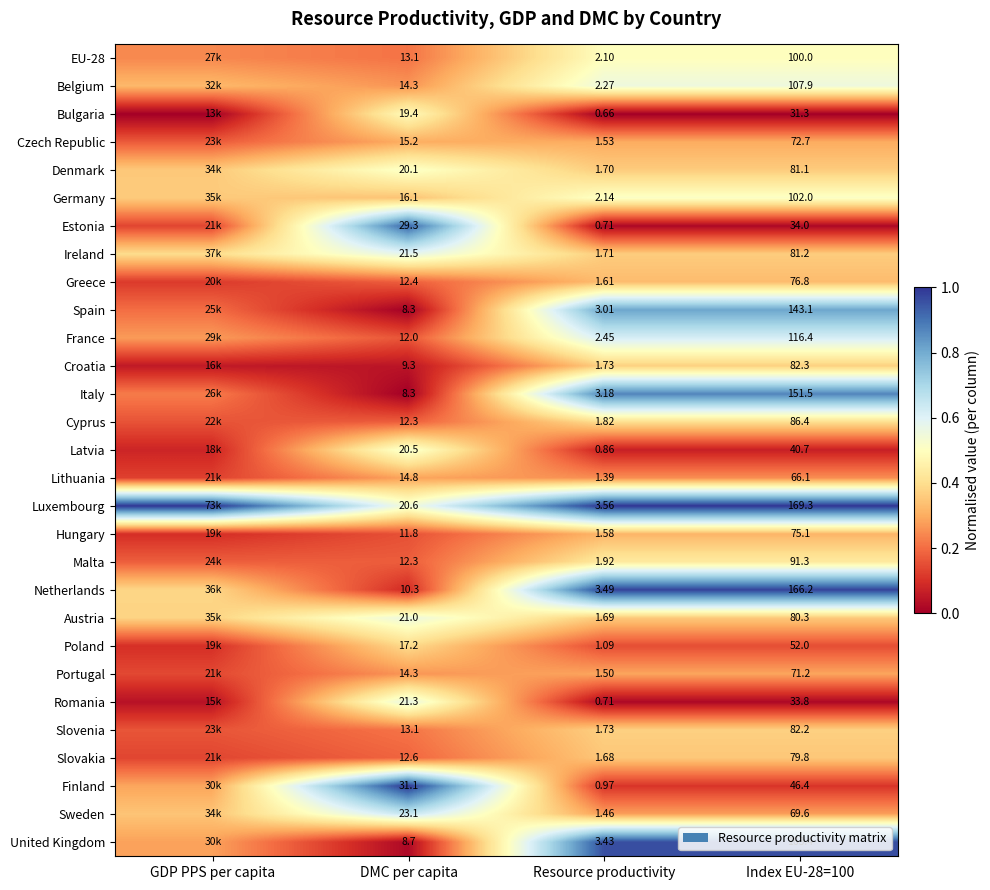

Which has a higher value, Index EU-28=100 or GDP PPS per capita?

Index EU-28=100